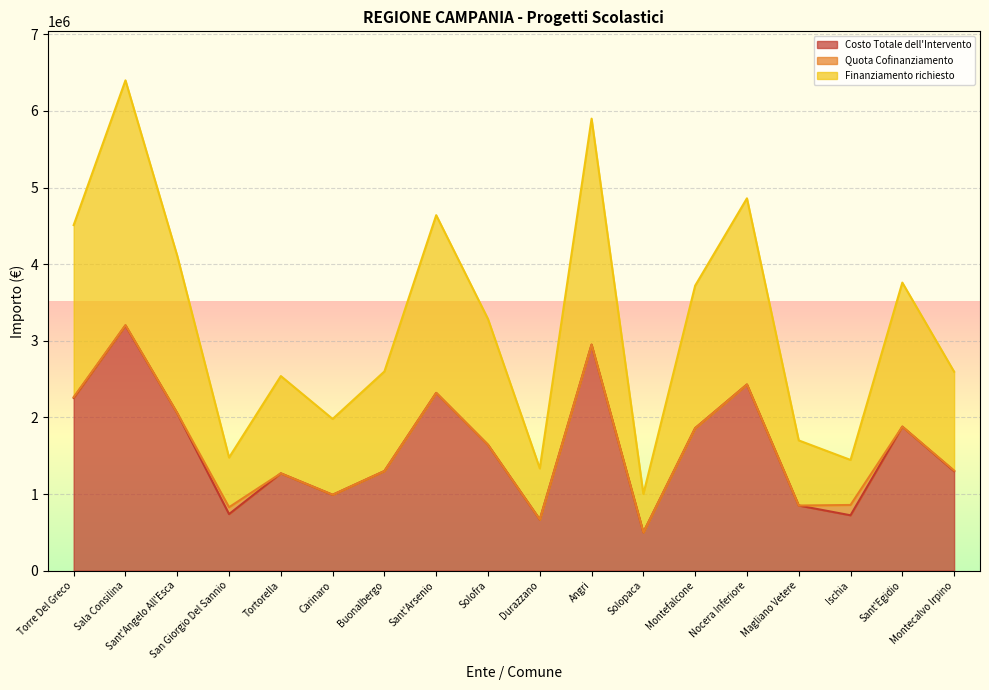

What is the highest value of the Finanziamento richiesto series?

6399800.0